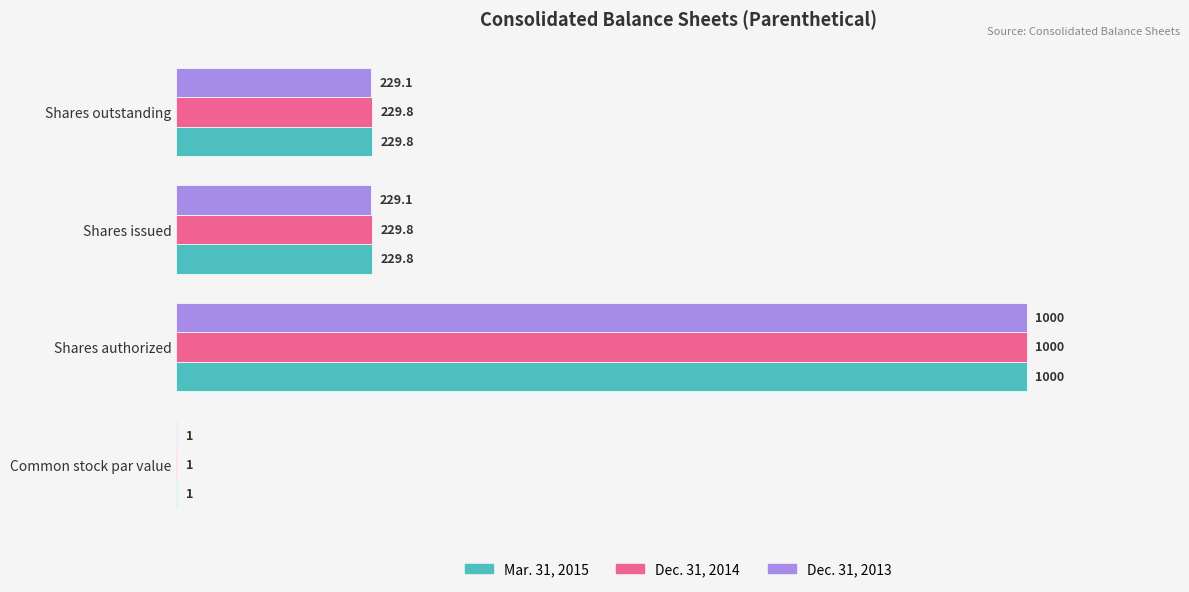

What is the maximum value shown in the chart?

1000.0